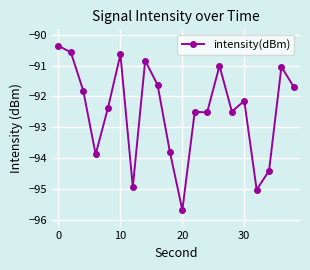

How many data points are less than -92?

11